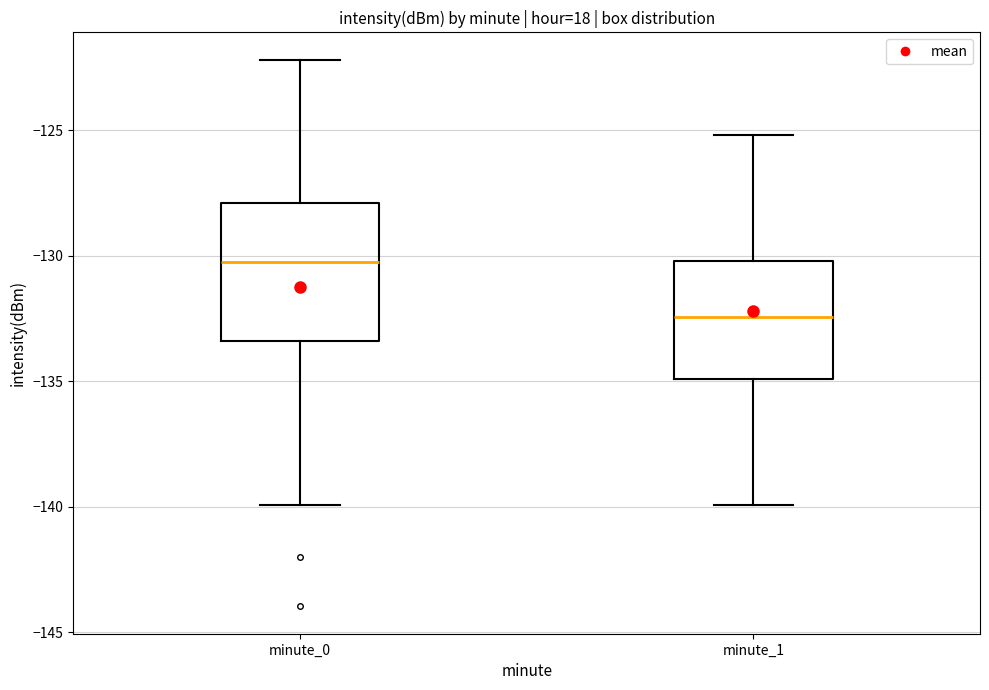

Which box is the tallest, from its lower edge to its upper edge?

minute_0